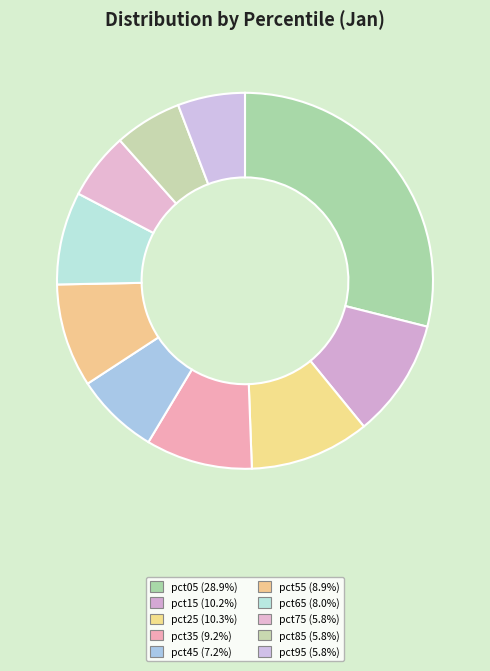

To the nearest percent, what portion does pct95 represent?

6%